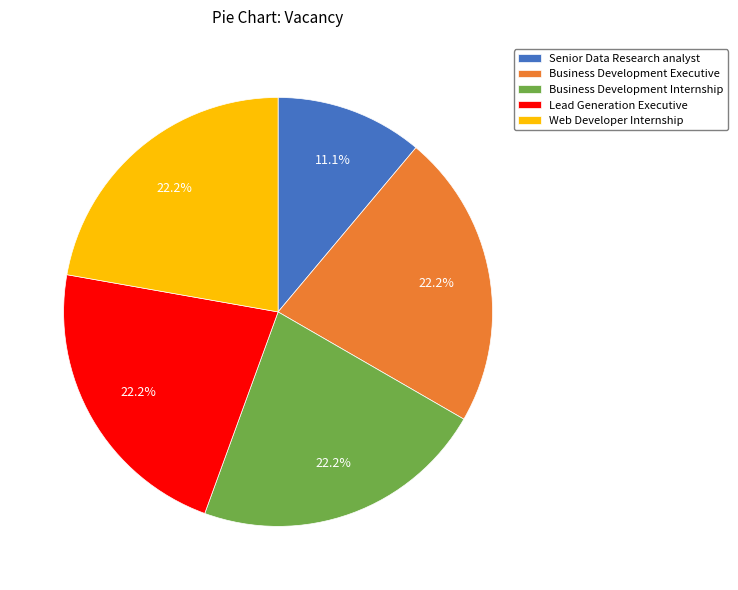

Which has a higher value, Senior Data Research analyst or Lead Generation Executive?

Lead Generation Executive